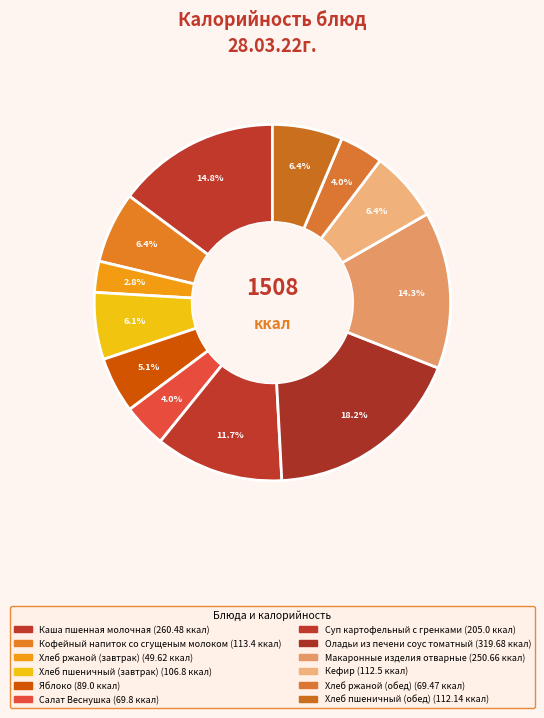

Which category has the biggest portion of the pie?

Оладьи из печени соус томатный